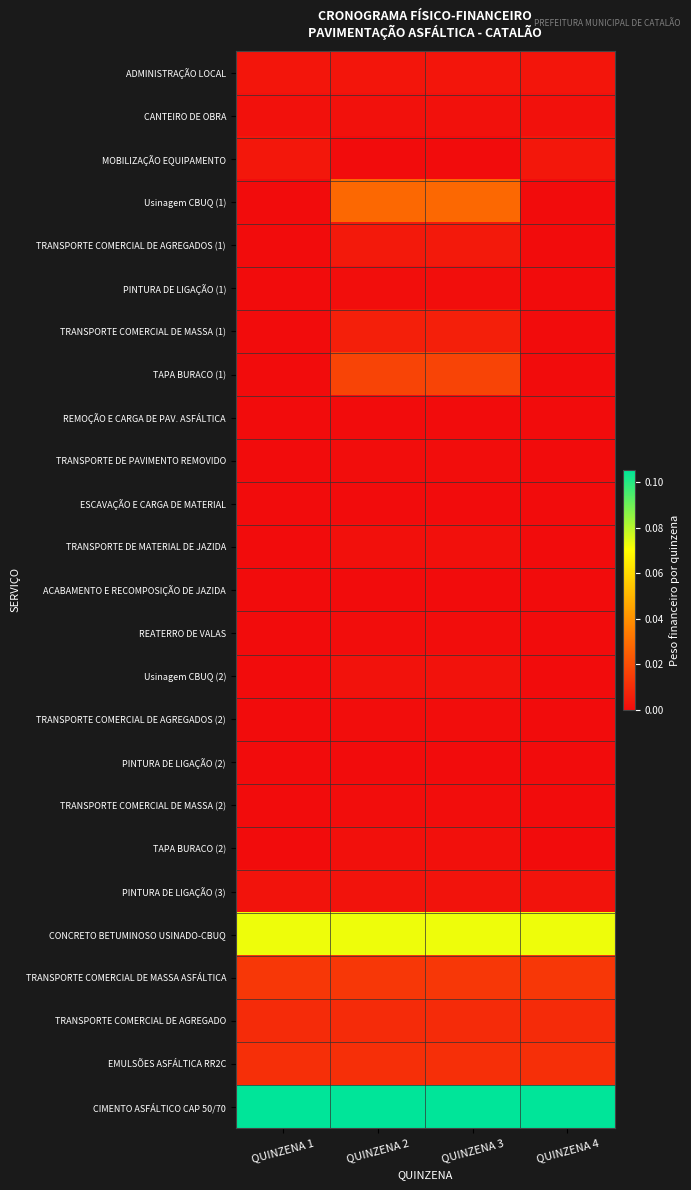

What is the difference between the highest and lowest values at QUINZENA 3?

0.1